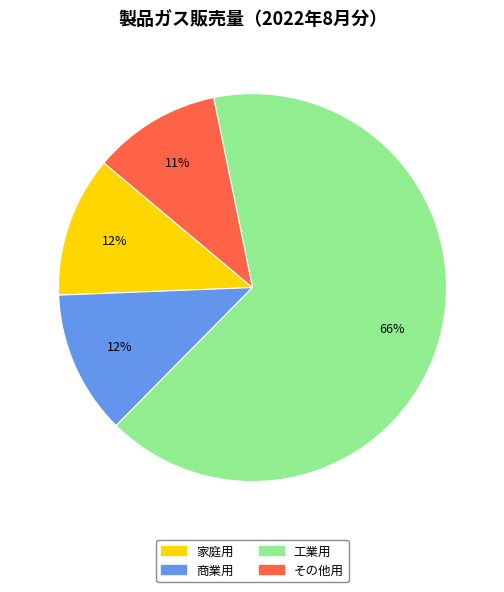

Which has a higher value, 商業用 or 工業用?

工業用